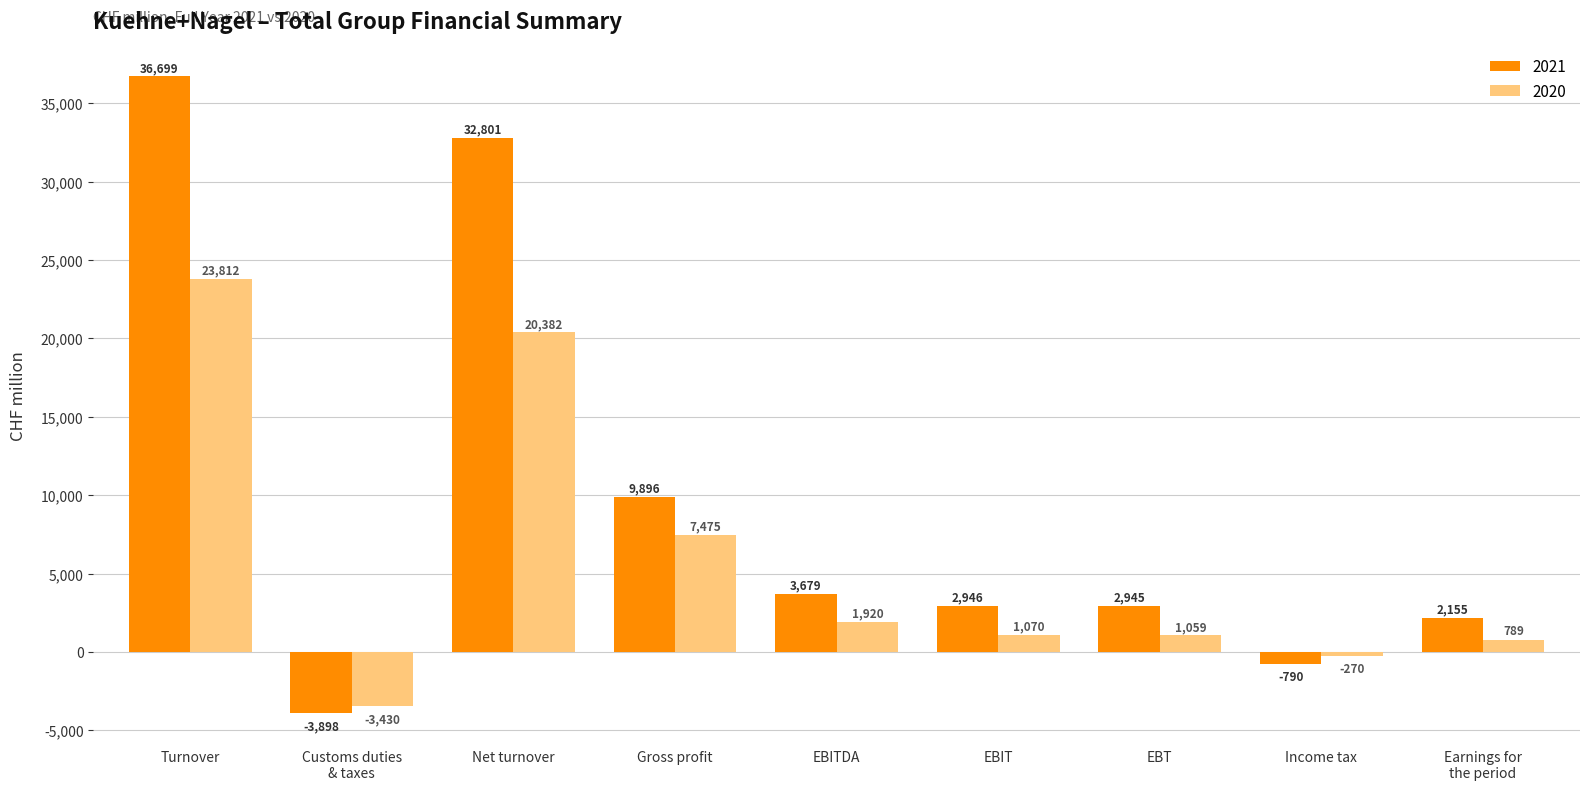

Where does the 2020 series first go above 1070?

Turnover